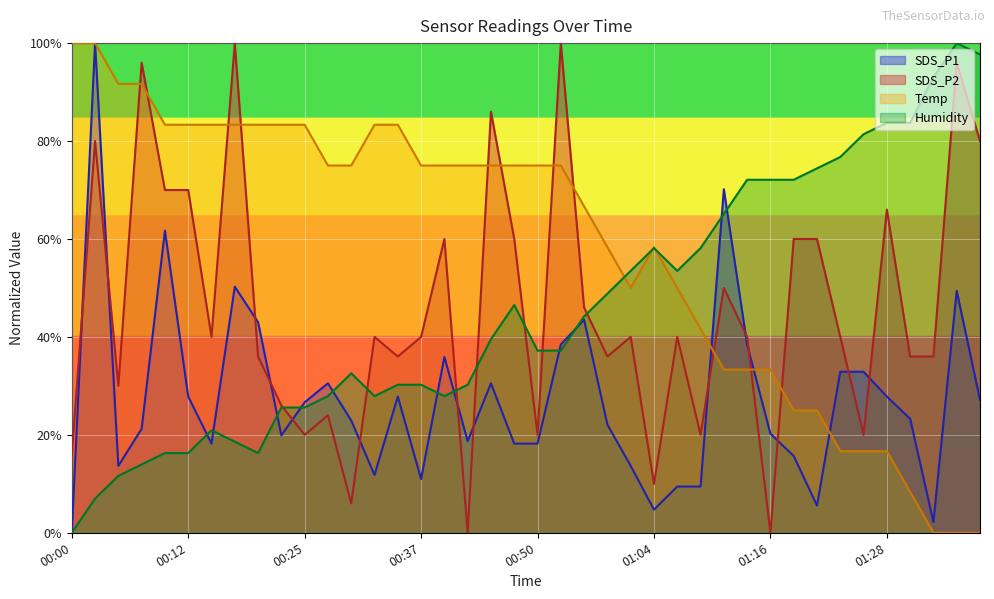

Which series changed the most between 00:00 and 00:53?

SDS_P2